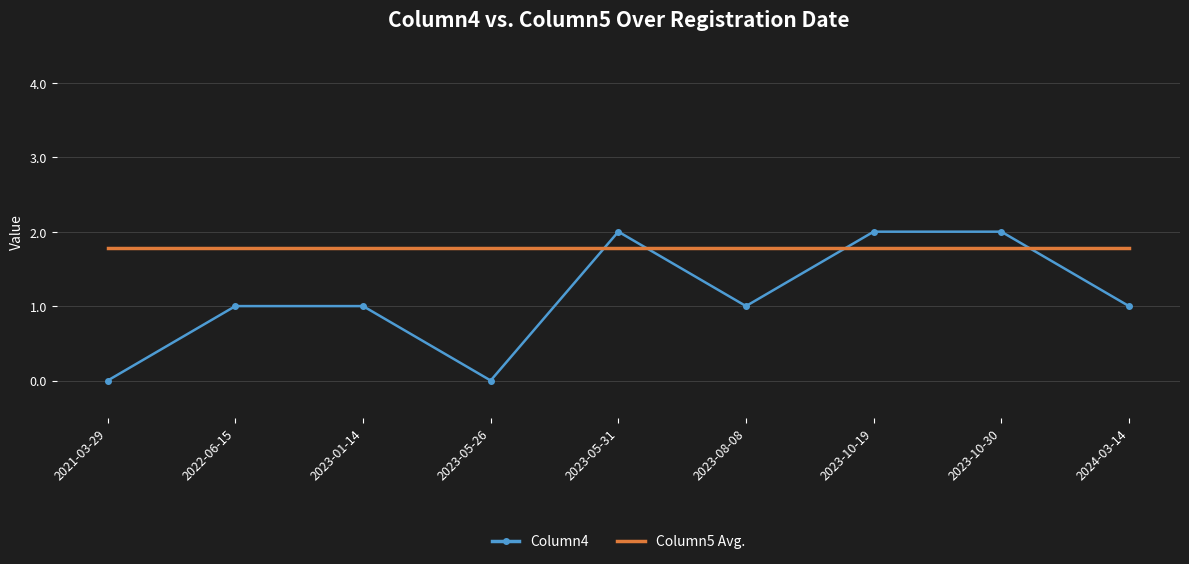

What is the maximum value for Column4?

2.0